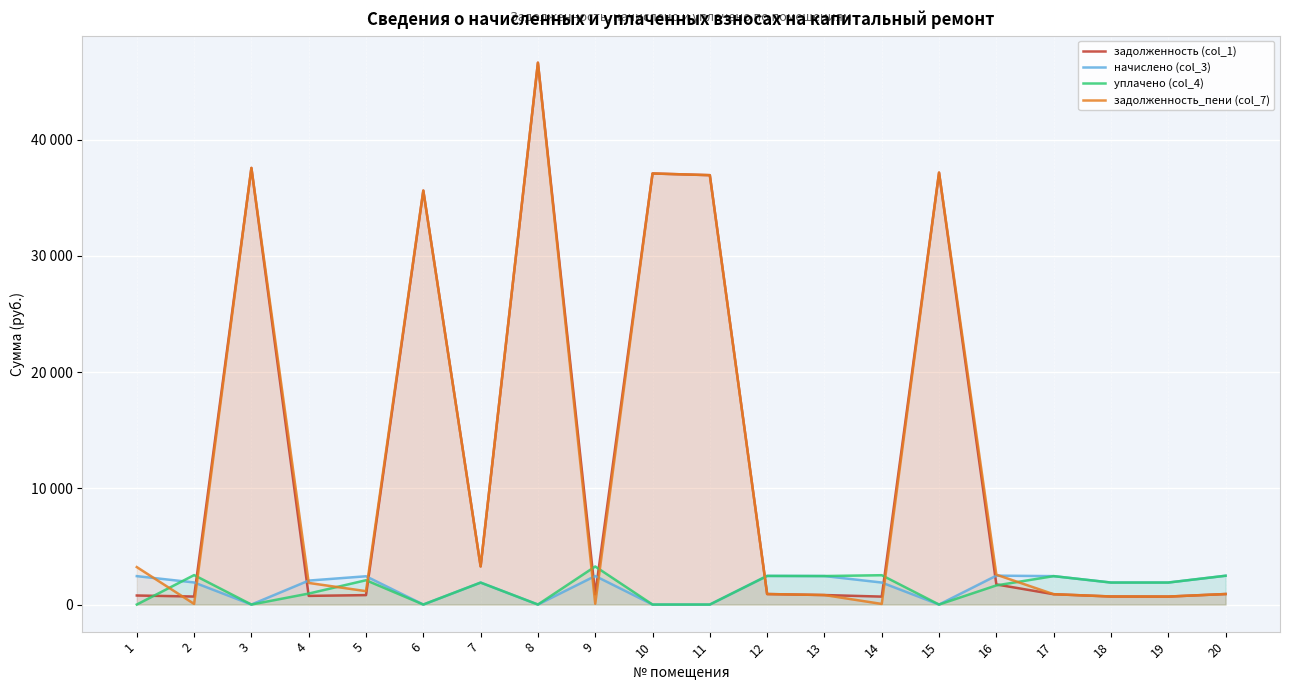

How many data points in уплачено (col_4) are above 1892?

10